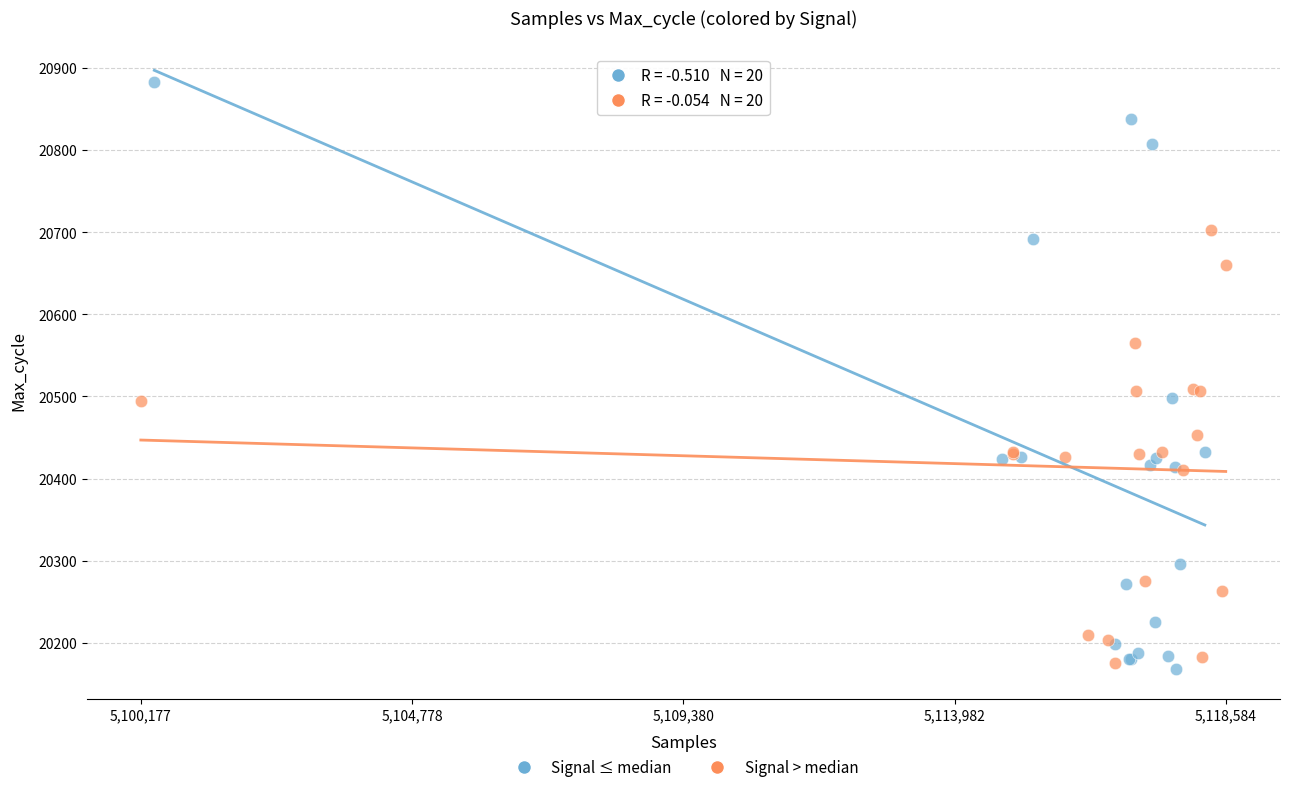

Which series reaches the maximum Y coordinate?

Signal ≤ median